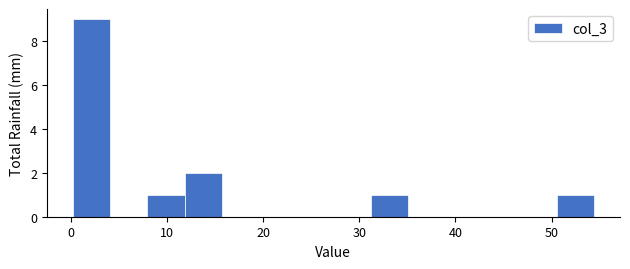

Read against the x-axis, roughly where is the centre of the tallest bar?

2